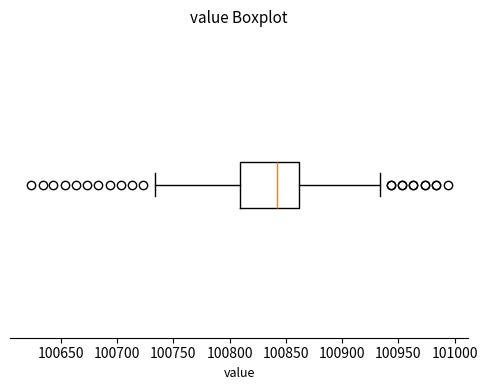

Transcribe this box plot: give where the median line is, the range the box spans, and where the two whiskers end, as read against the x-axis. The values are not printed on the chart, so give them approximately, as read against the axis.

median 100840, box 100810 to 100860, whiskers 100735 to 100935